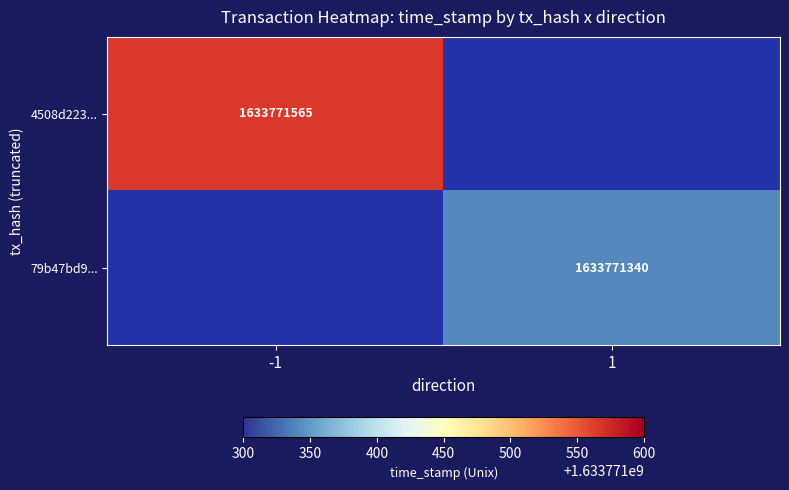

Rank the series by their maximum value, from highest to lowest.

4508d223da7a1ef5eea1364ebb43dd8256ec106, 79b47bd93b1c0f7428732adbc1a2a5799b1b2d0